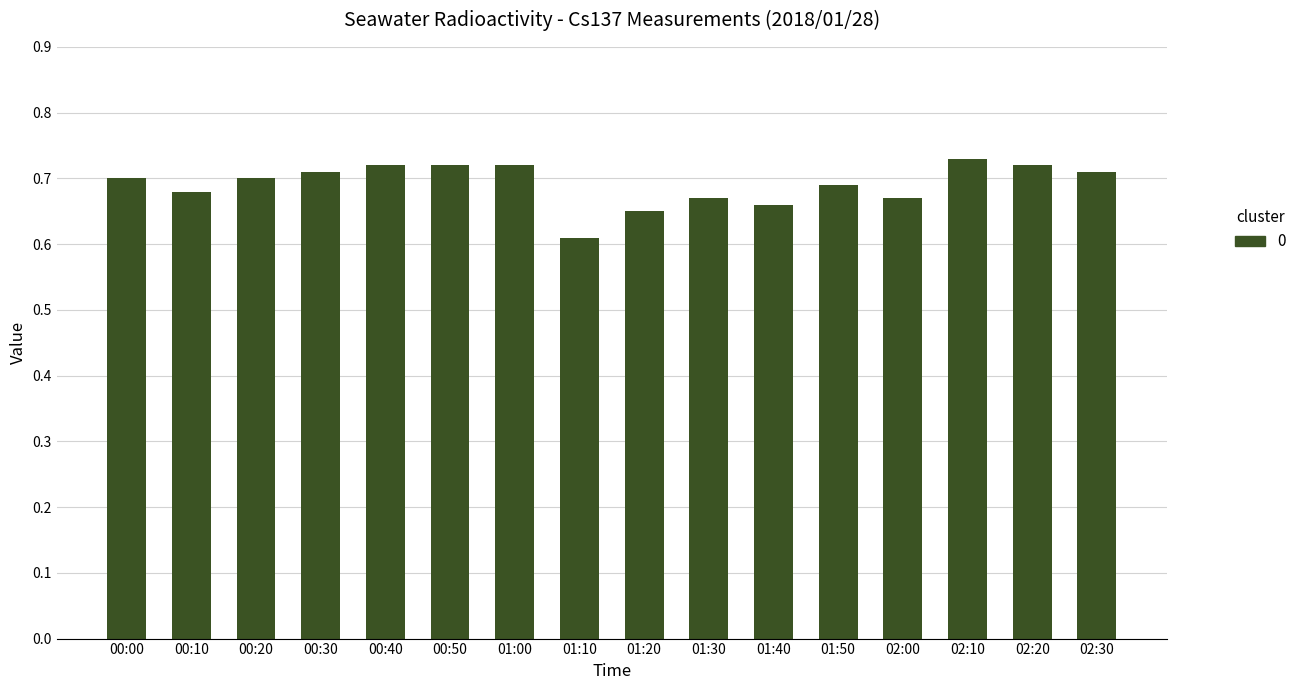

Which label corresponds to the largest value in the chart?

02:10